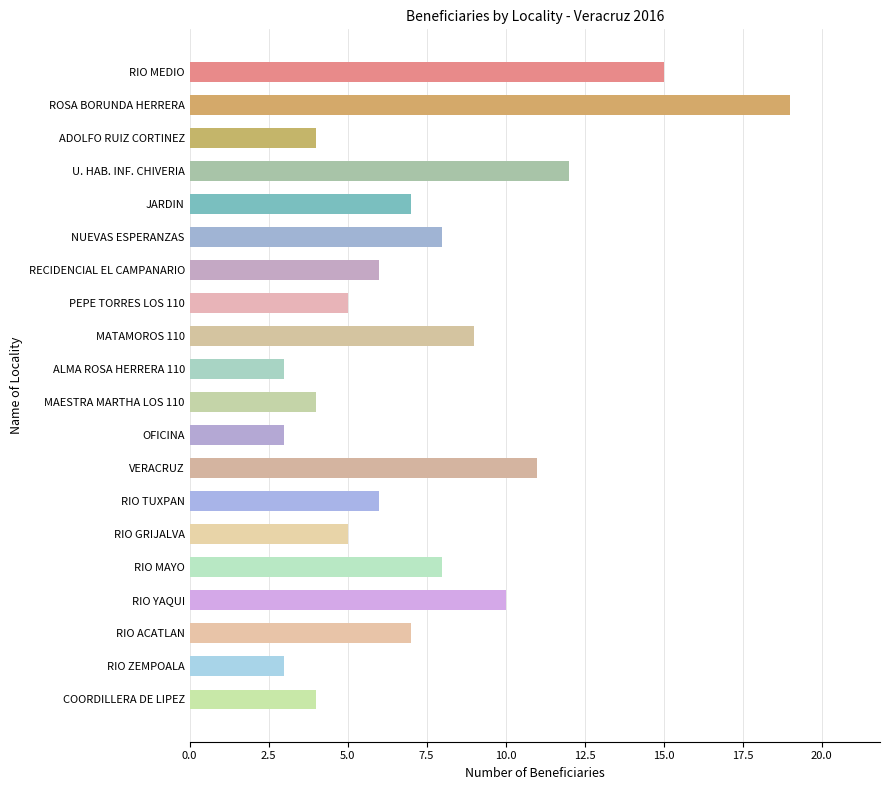

What is the minimum value shown in the chart?

3